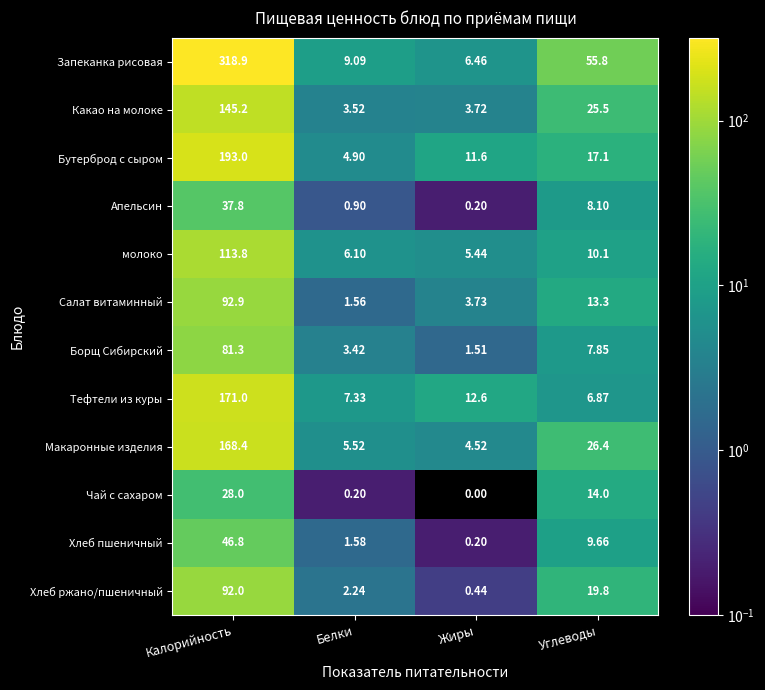

At which label does Бутерброд с сыром first exceed 17?

Калорийность